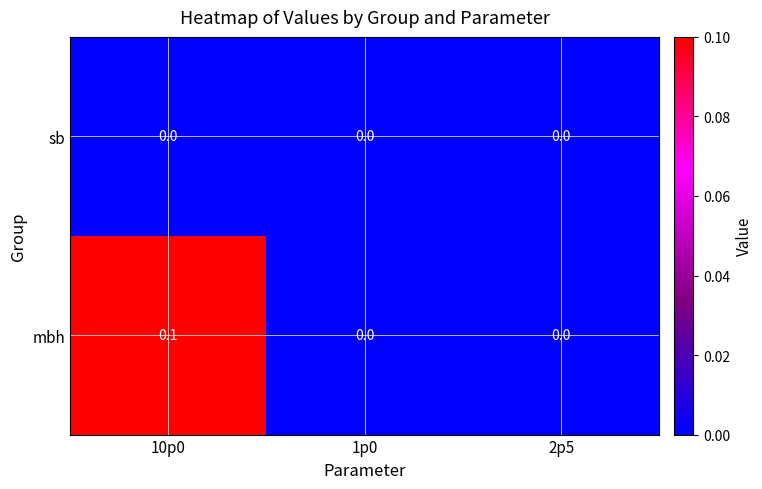

At 10p0, list the series in order from largest to smallest.

mbh, sb